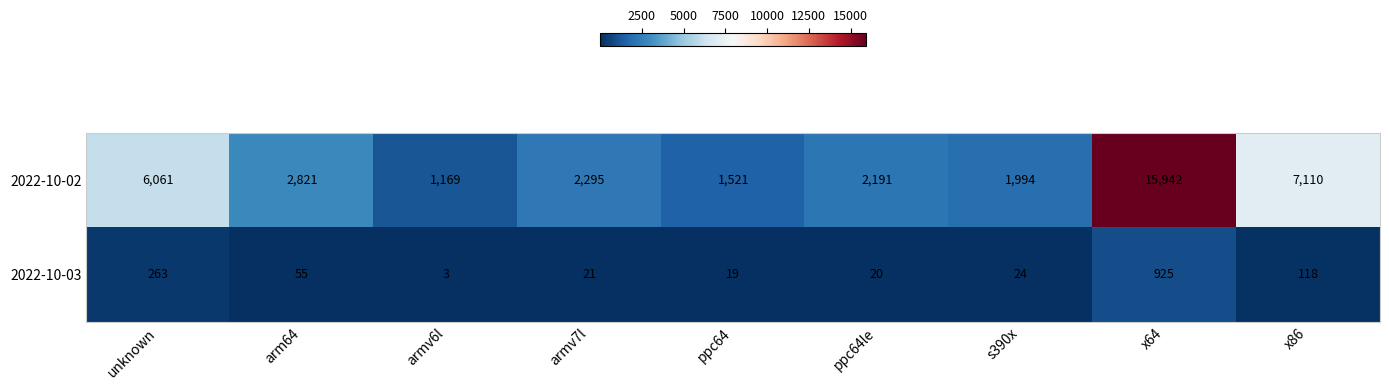

How many series are shown in this chart?

2